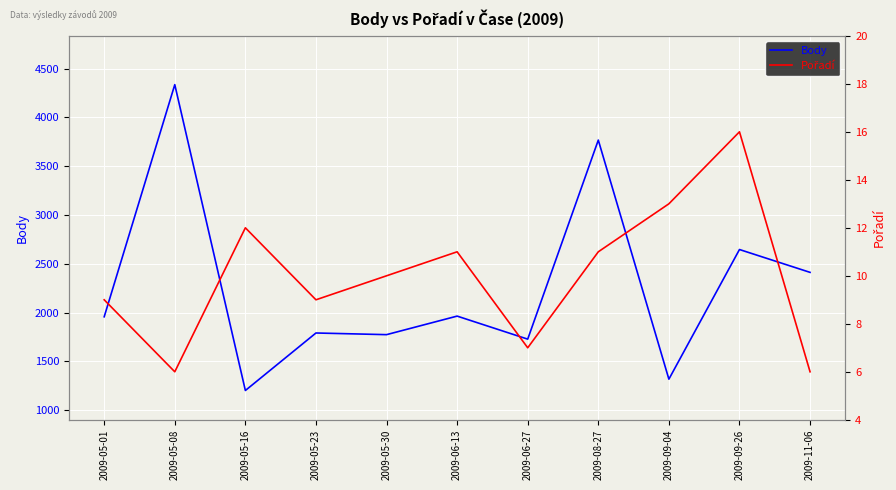

What is the total value across all series at 2009-11-06?

2418